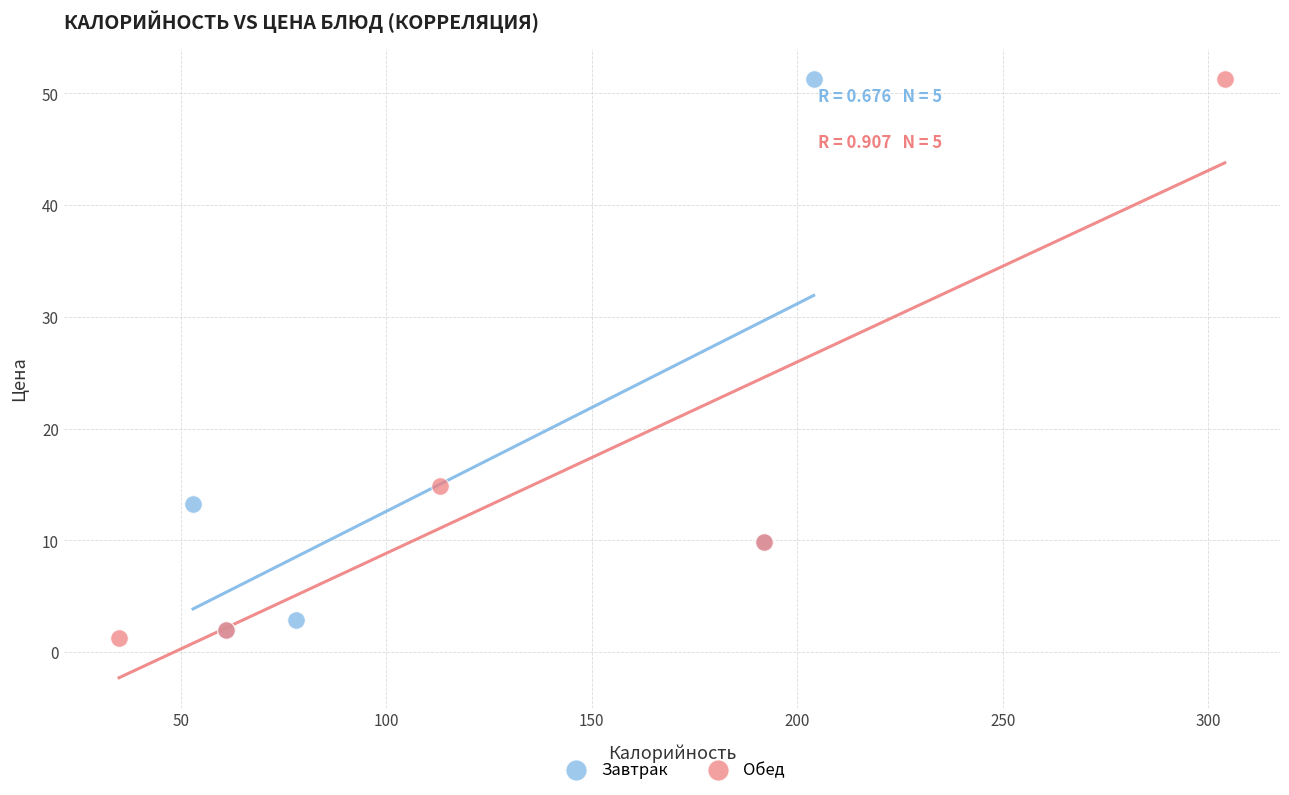

Which series contains the lowest Y value?

Обед